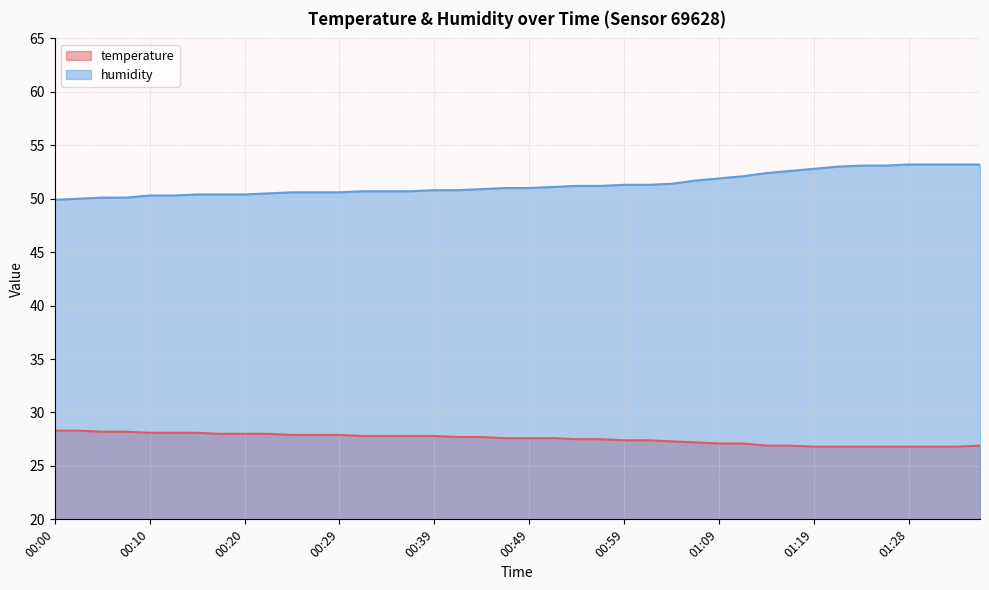

True or false: humidity and temperature intersect in this chart.

False